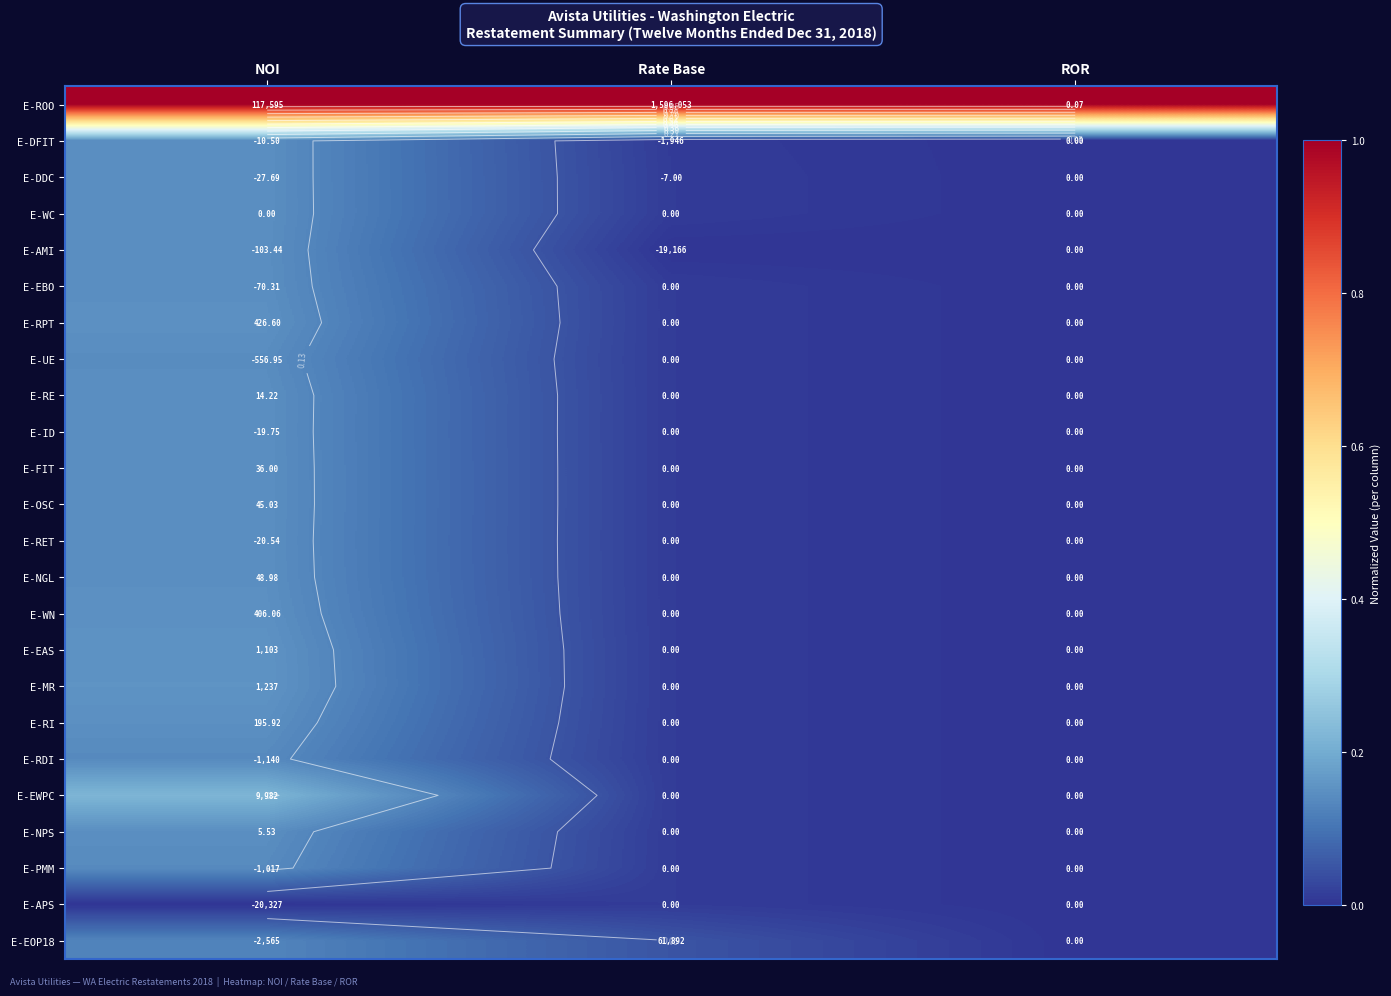

Rank the categories by E-RE value from lowest to highest.

ROR, Rate Base, NOI